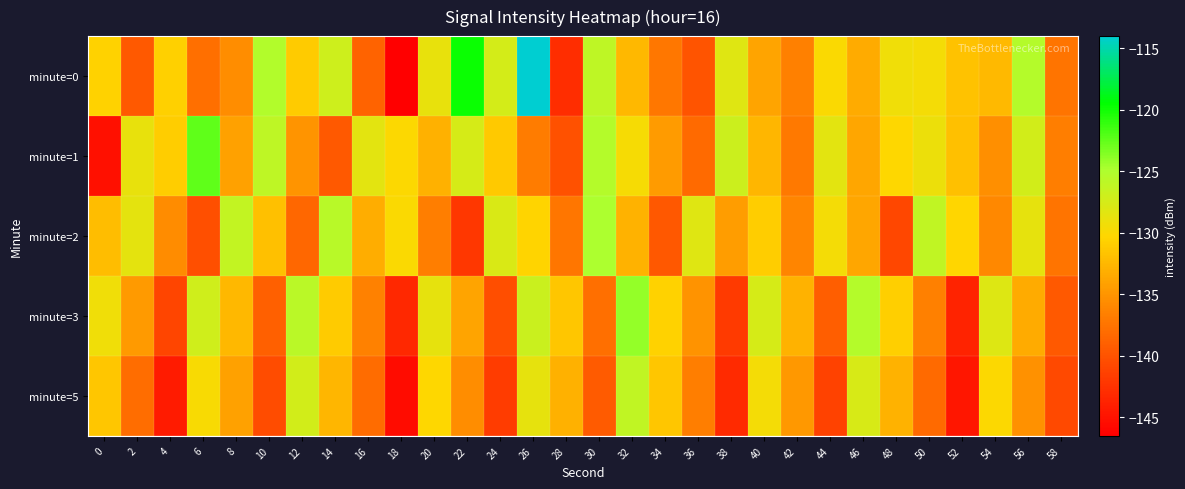

Which series changed the most between 22 and 40?

row_0